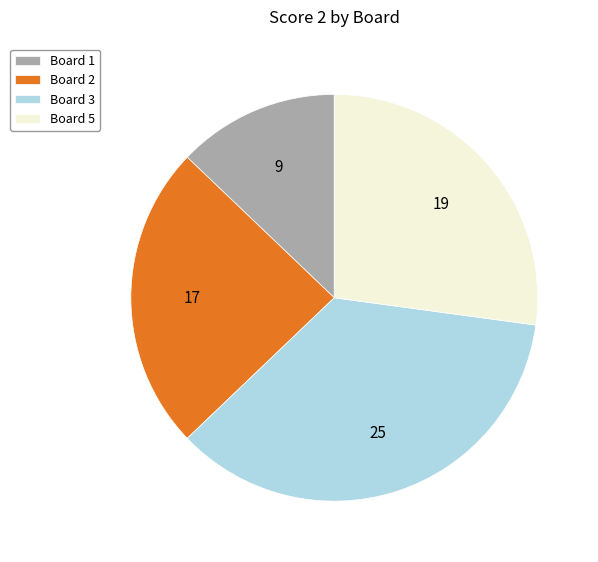

Which category has the biggest portion of the pie?

Board 3